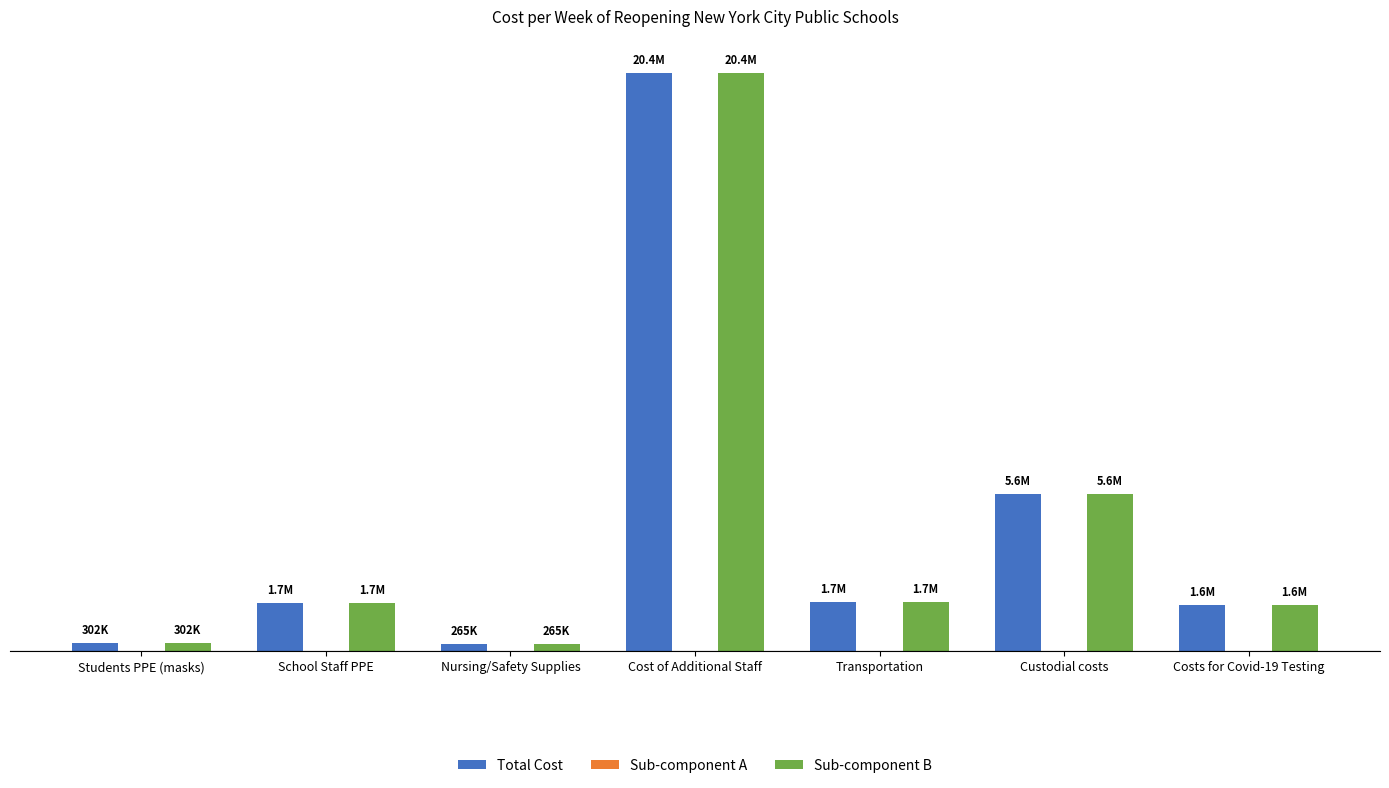

List the labels in order of Sub-component B value, smallest first.

Nursing/Safety Supplies, Students PPE (masks), Costs for Covid-19 Testing, School Staff PPE, Transportation, Custodial costs, Cost of Additional Staff